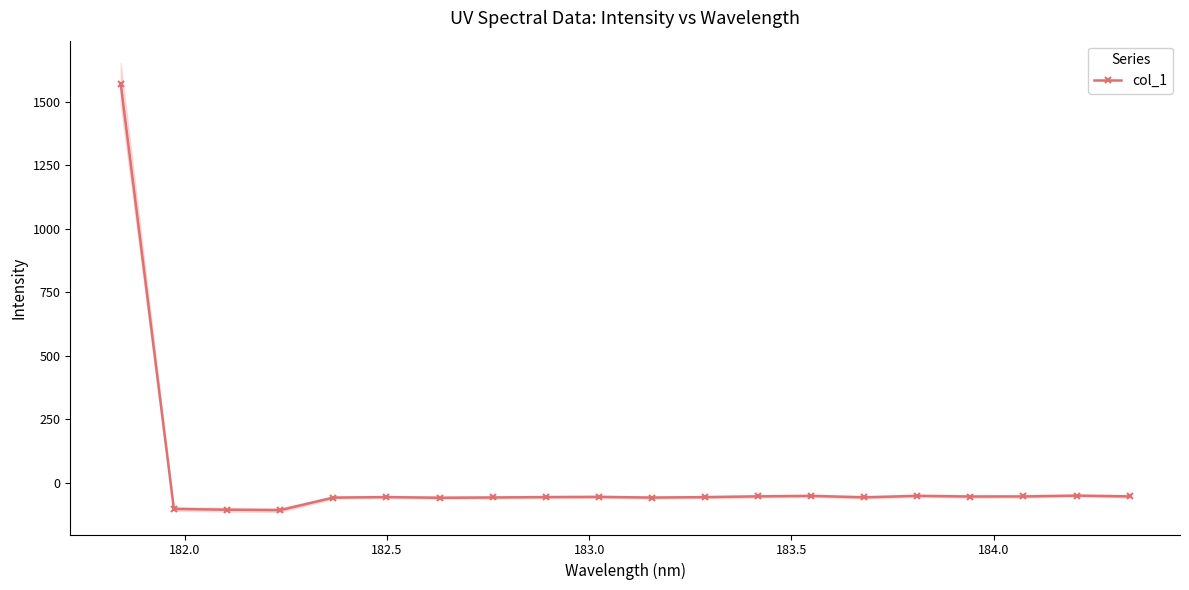

What is the value of the col_1 point at the 20th from the left?

-53.9